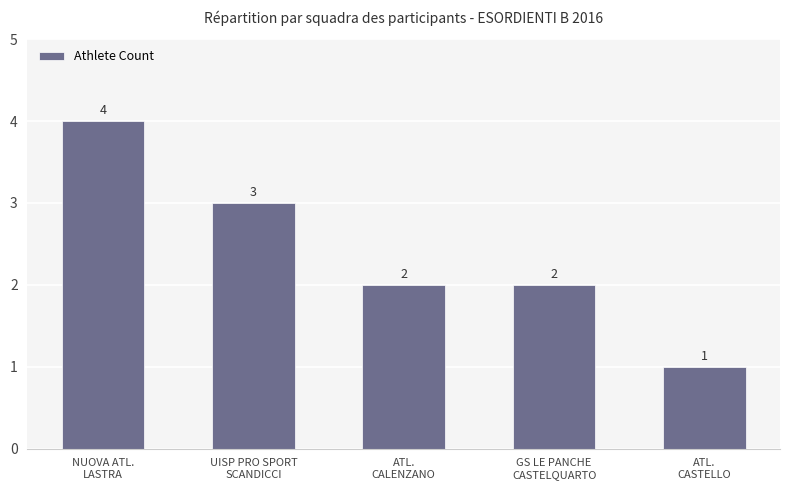

Reading left to right, transcribe all the data shown in this chart.

NUOVA ATL.
LASTRA=4	UISP PRO SPORT
SCANDICCI=3	ATL.
CALENZANO=2	GS LE PANCHE
CASTELQUARTO=2	ATL.
CASTELLO=1